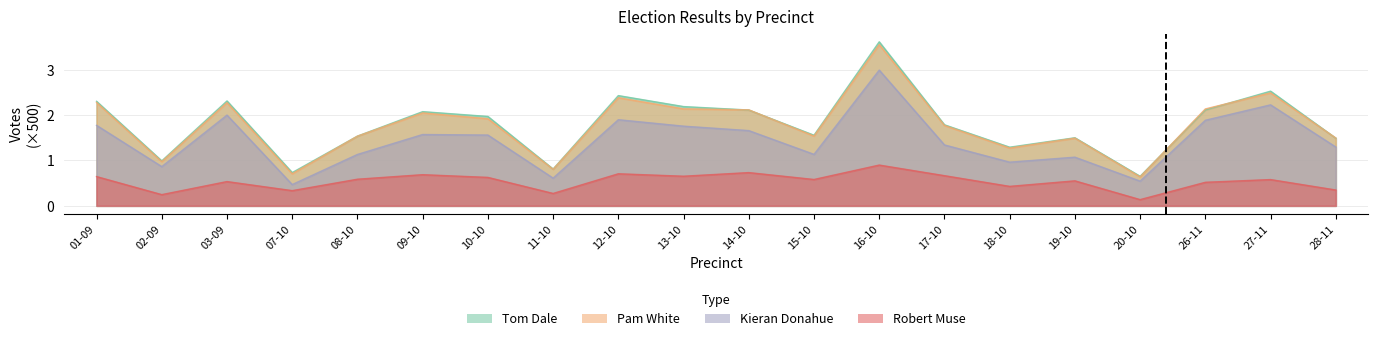

Which label corresponds to the largest value in the chart?

16-10